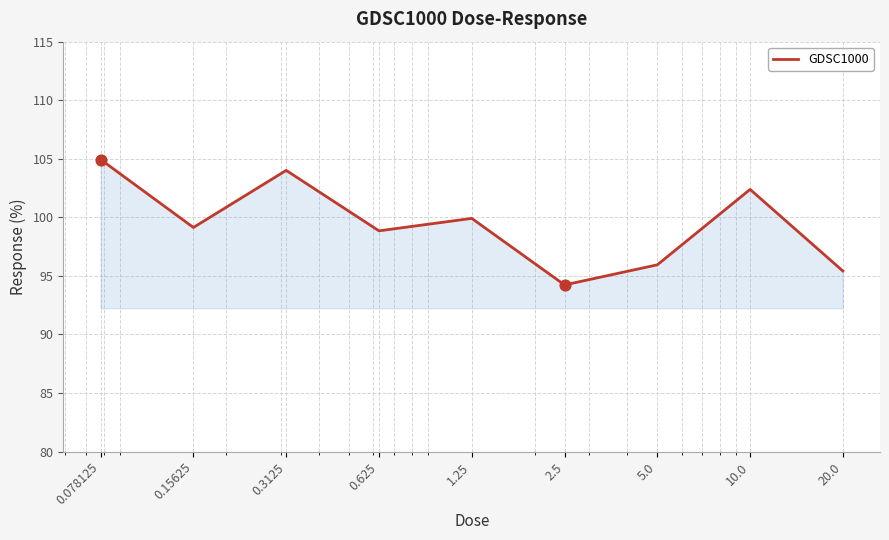

What is the minimum value shown in the chart?

94.2